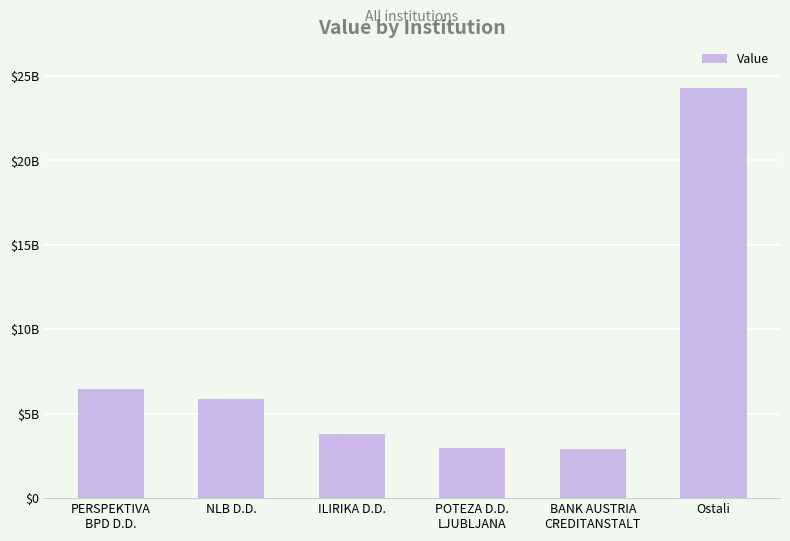

Which has a higher value, BANK AUSTRIA
CREDITANSTALT or ILIRIKA D.D.?

ILIRIKA D.D.